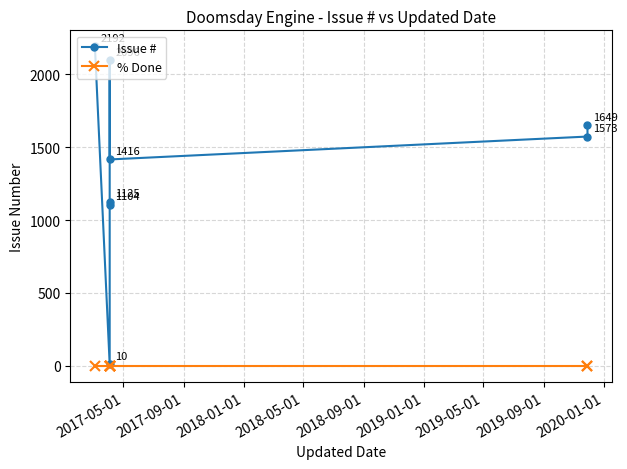

At 2017-05-01, list the series in order from largest to smallest.

Issue #, % Done